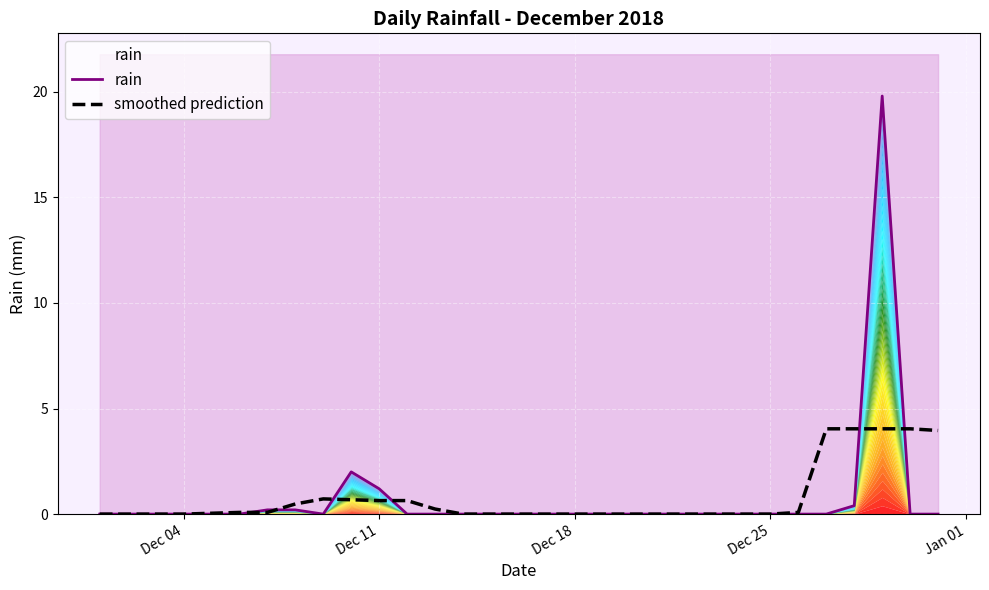

True or false: smoothed prediction has a value of -1.5 at 21.

False